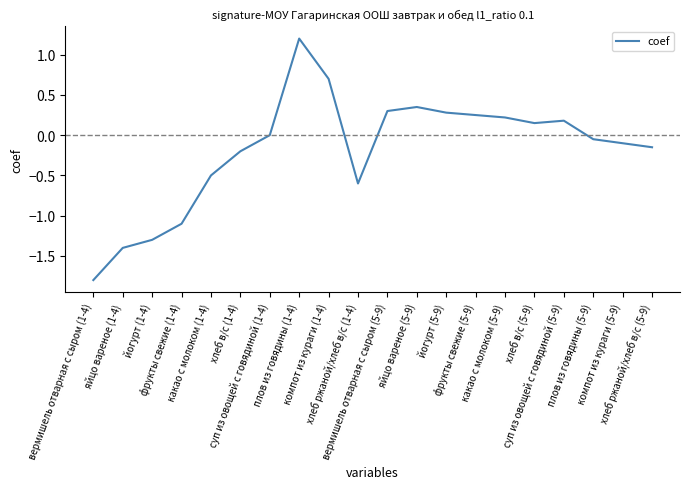

What is the maximum value shown in the chart?

1.2